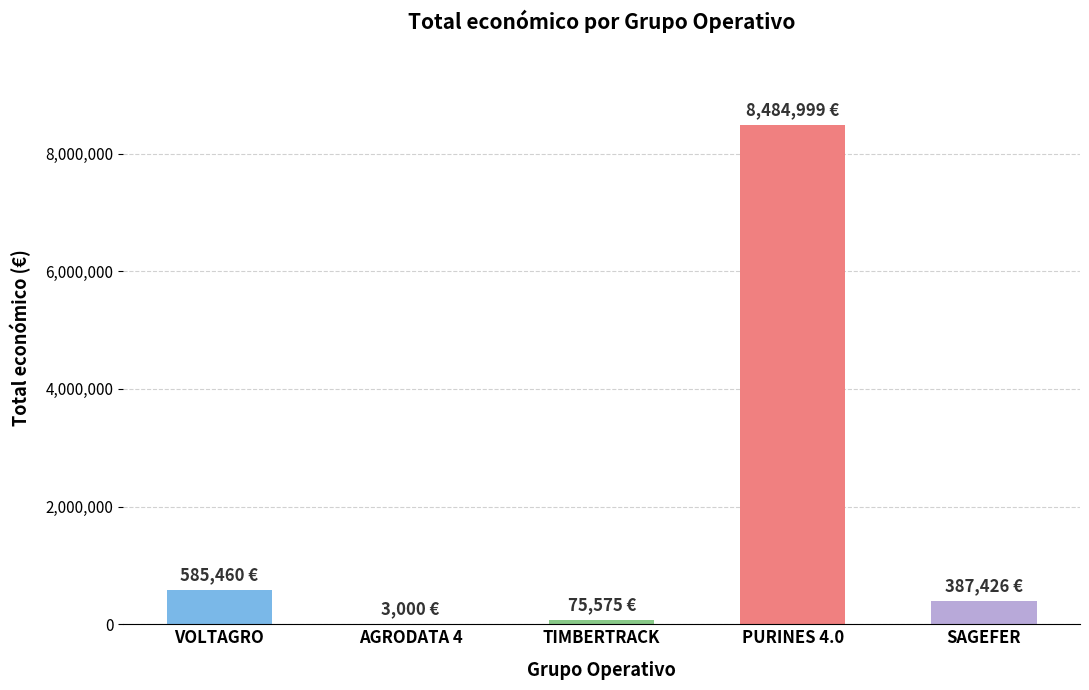

Reading left to right, transcribe all the data shown in this chart.

VOLTAGRO=585460	AGRODATA 4=3000	TIMBERTRACK=75575	PURINES 4.0=8484999	SAGEFER=387426